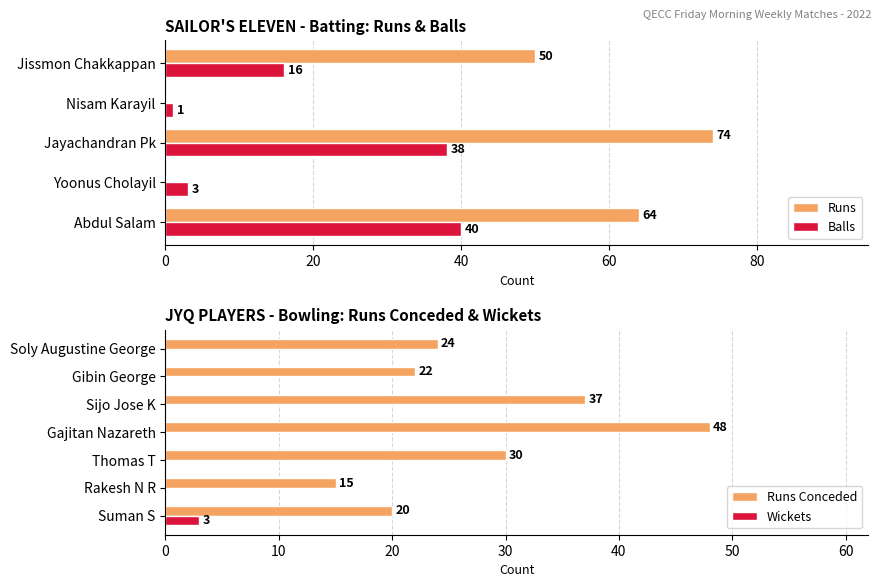

What is the maximum value for Balls?

40